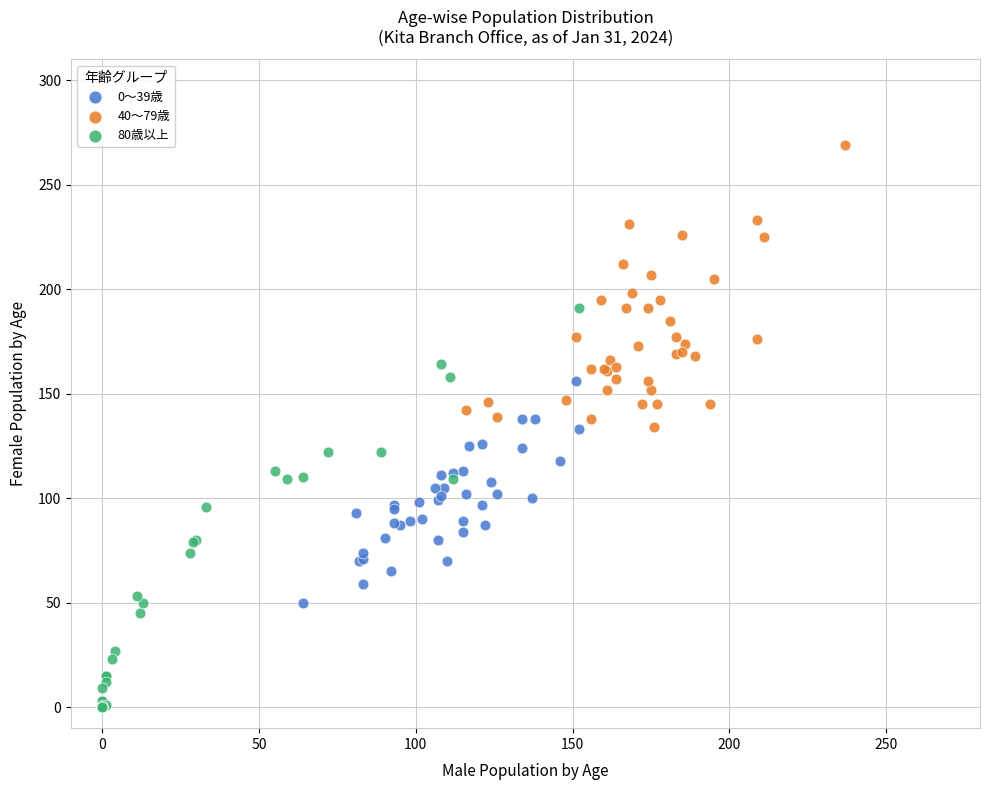

Which series contains the highest Y value?

40～79歳